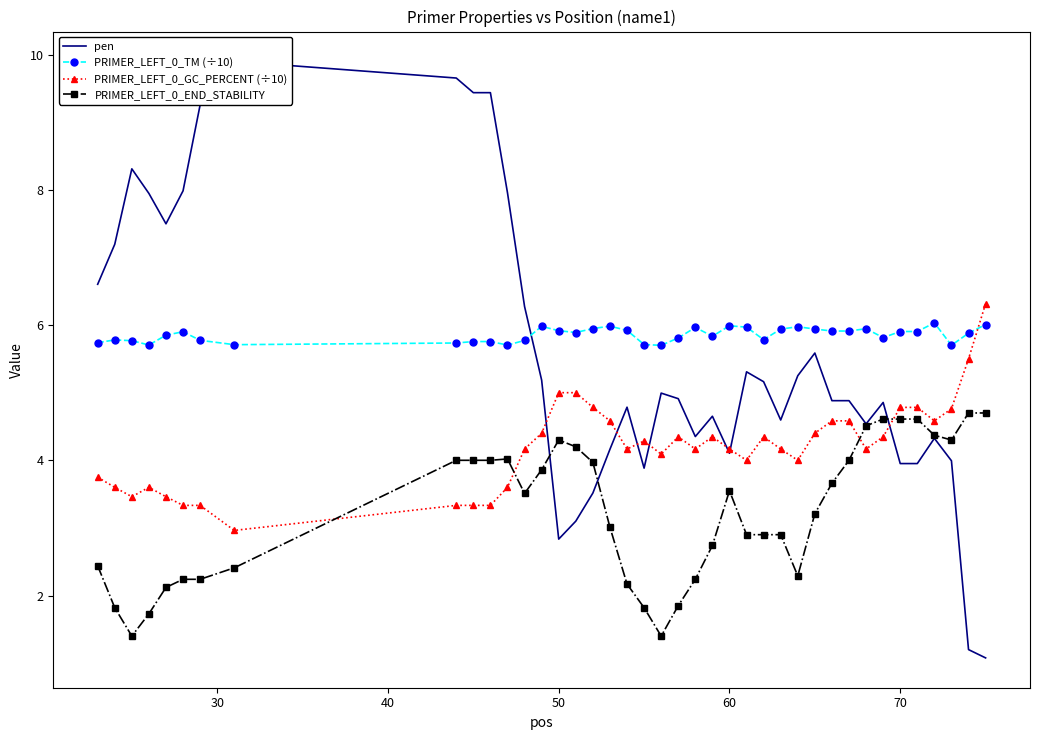

True or false: PRIMER_LEFT_0_END_STABILITY has more than 2 points higher than both neighbors.

True